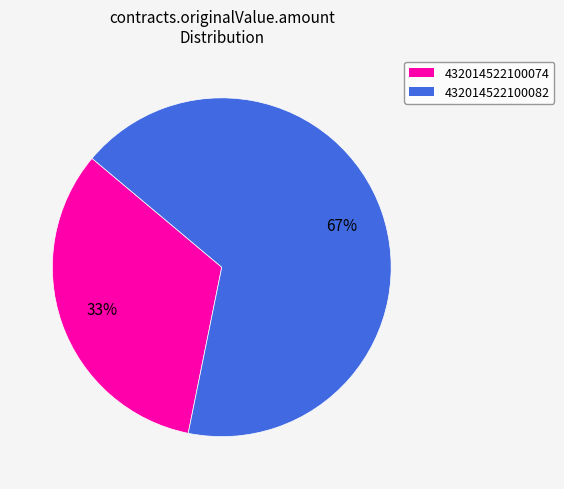

What is the largest slice in the pie chart?

432014522100082